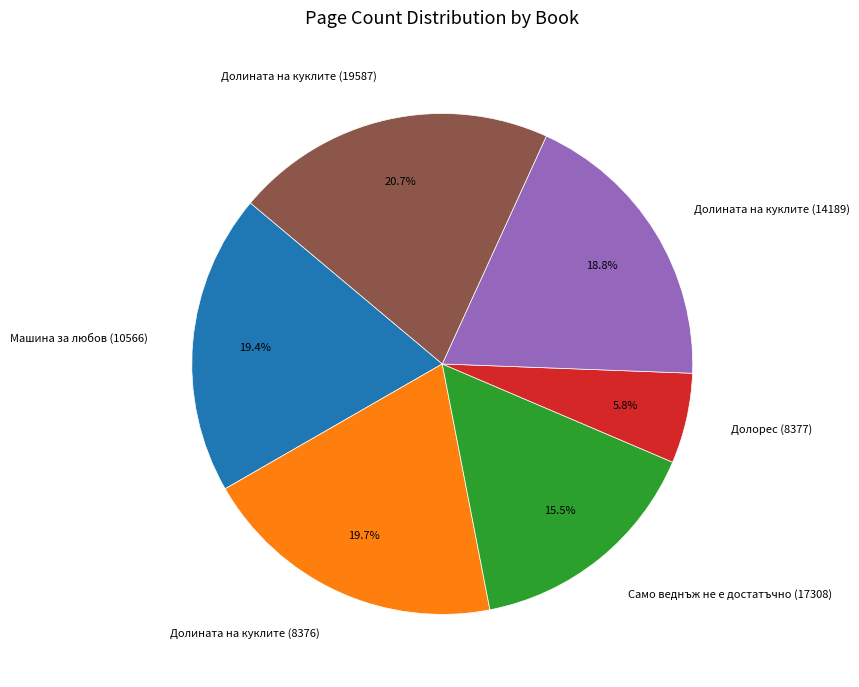

Does Долината на куклите (8376) account for over 50% of the chart?

No